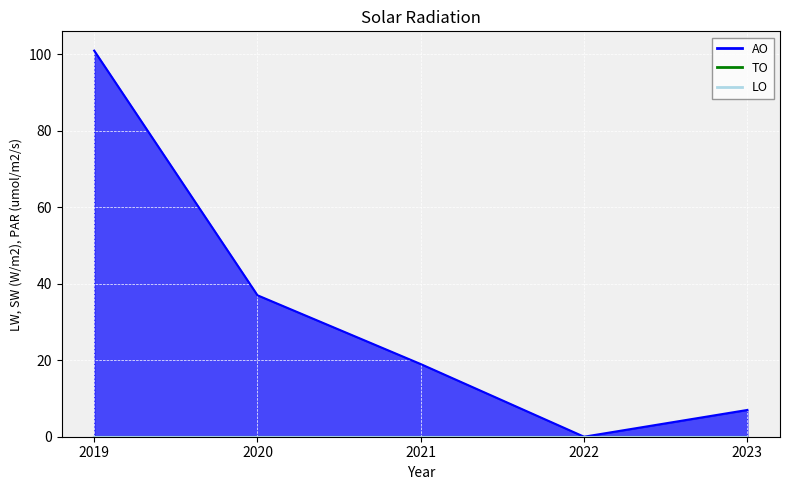

How many values in AO are above zero?

4